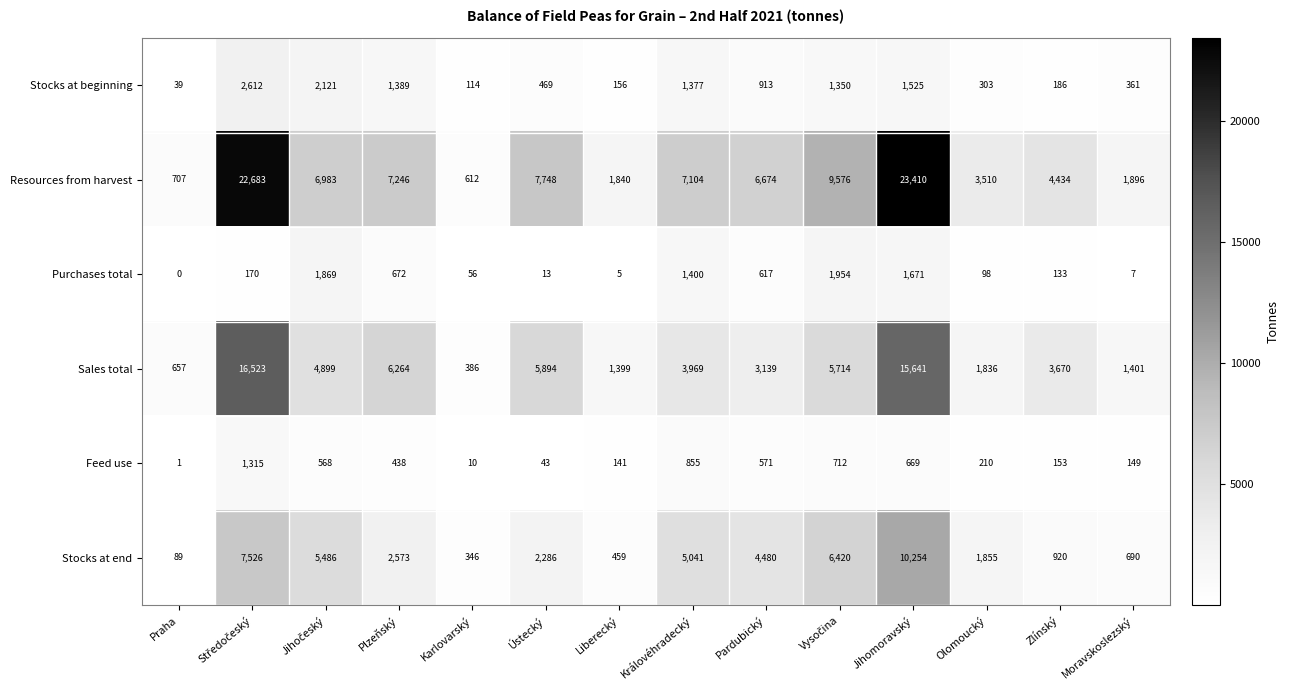

How many values in the Stocks at end series are below 2573?

7